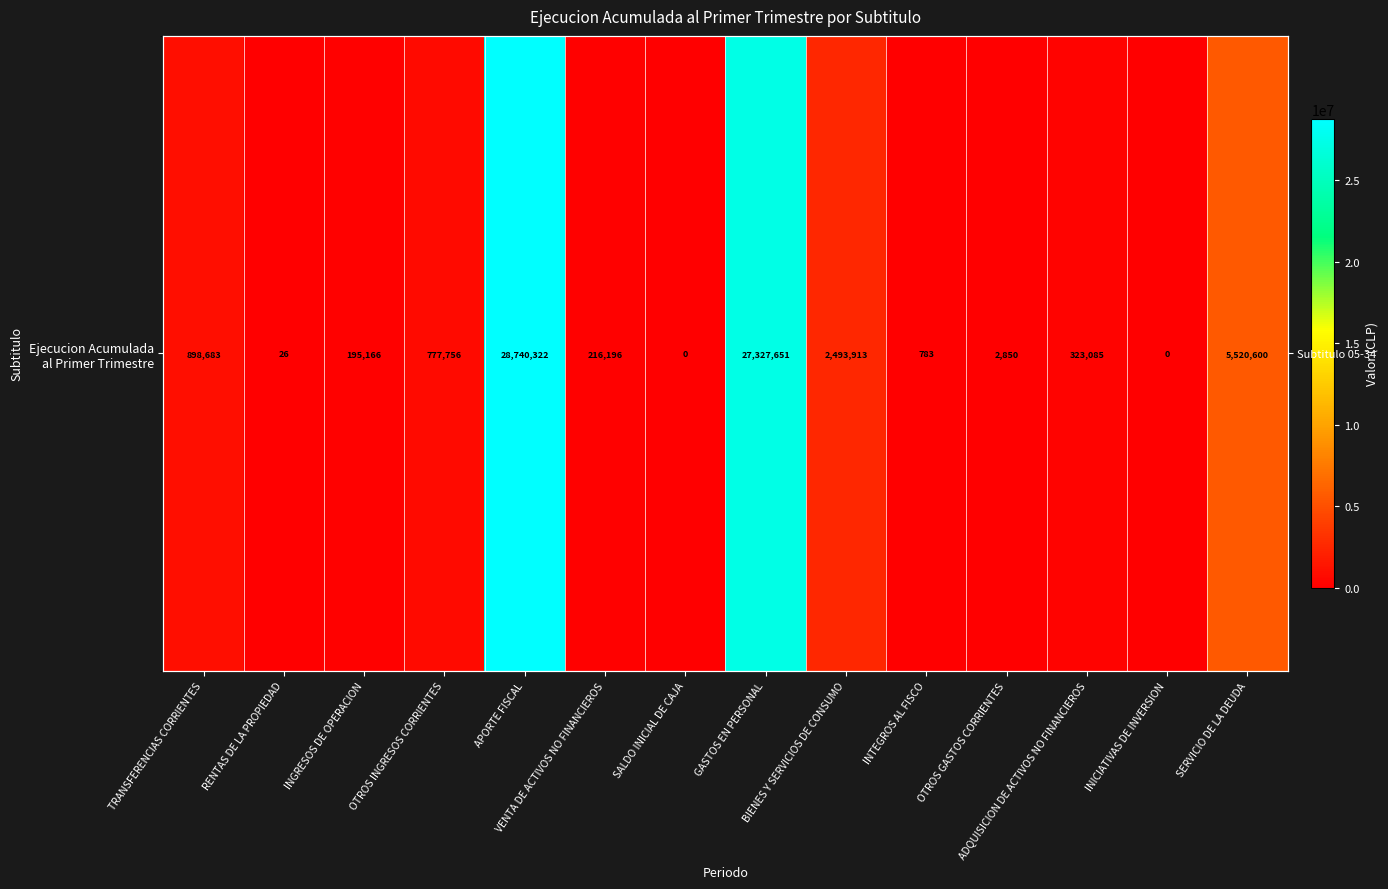

The value at INTEGROS AL FISCO is 783. True or false?

True